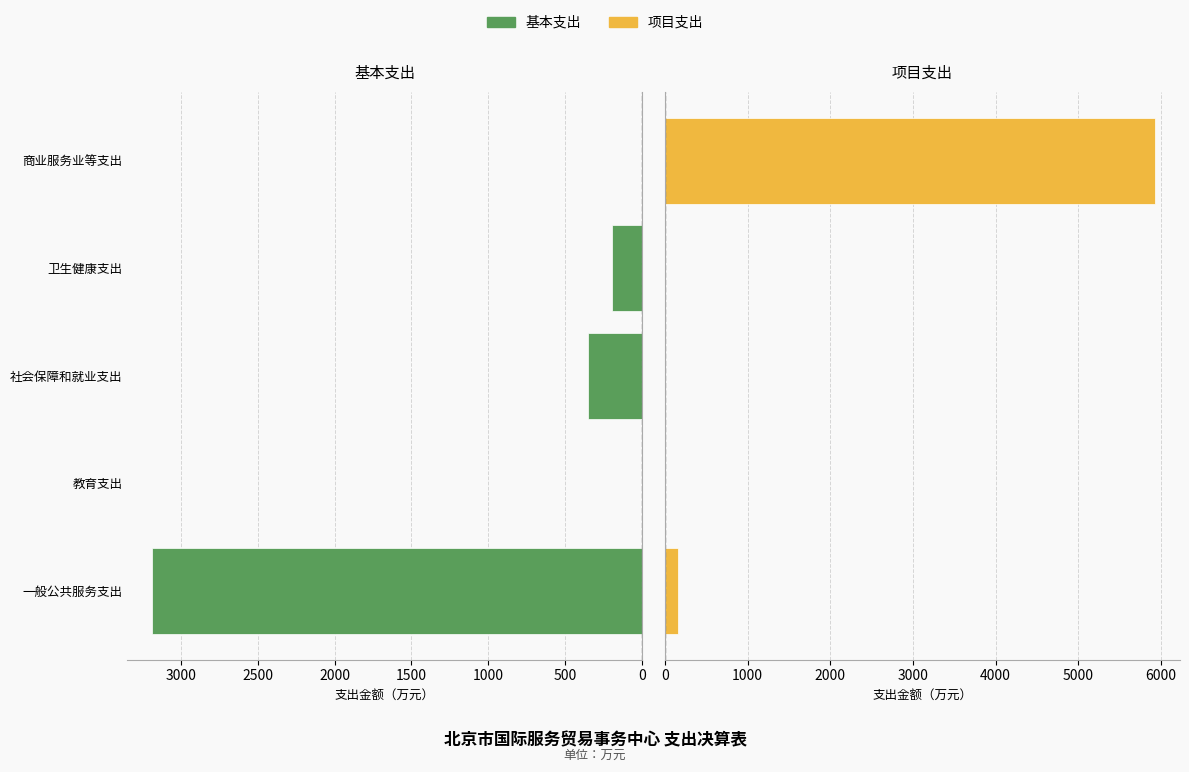

True or false: 项目支出 has a value of -3371.4 at 1000.

False